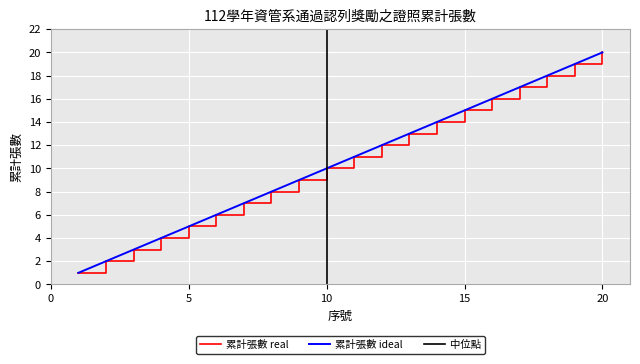

What is the average value?

10